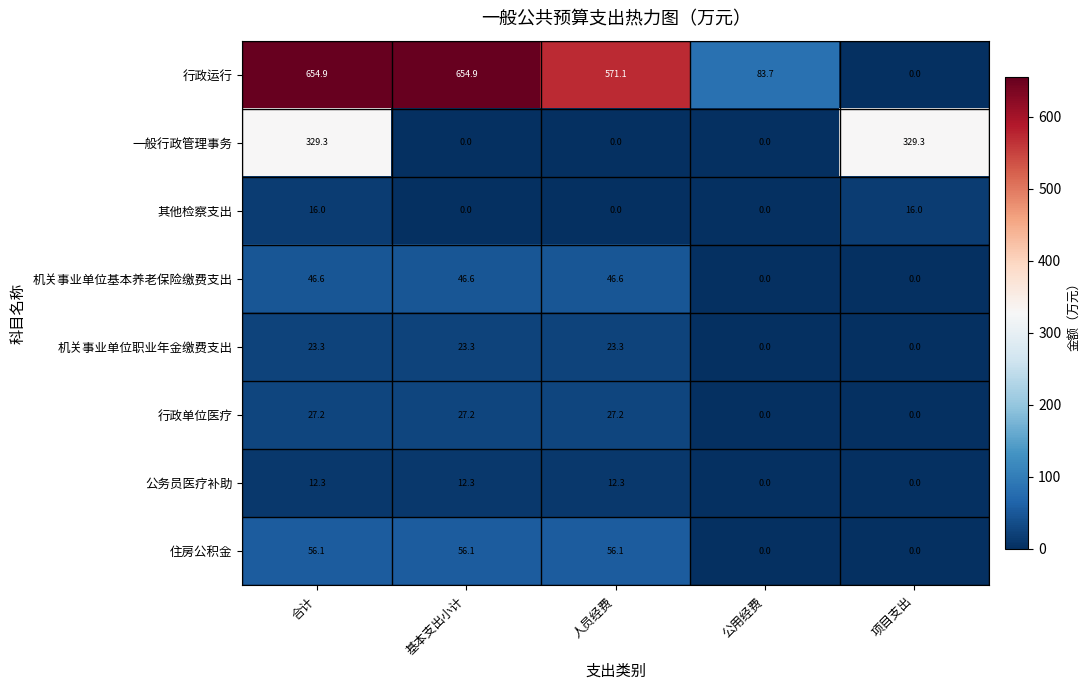

How many 其他检察支出 values are between 0 and 16?

5